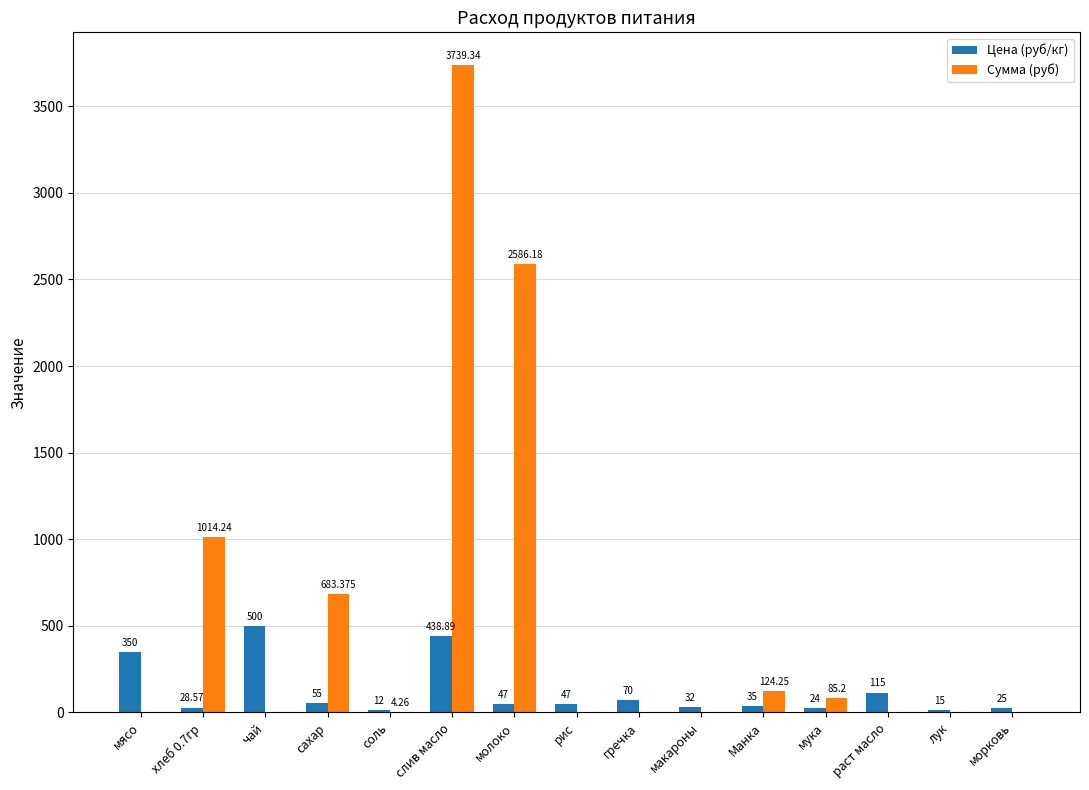

What is the average value of the Цена (руб/кг) series?

119.6